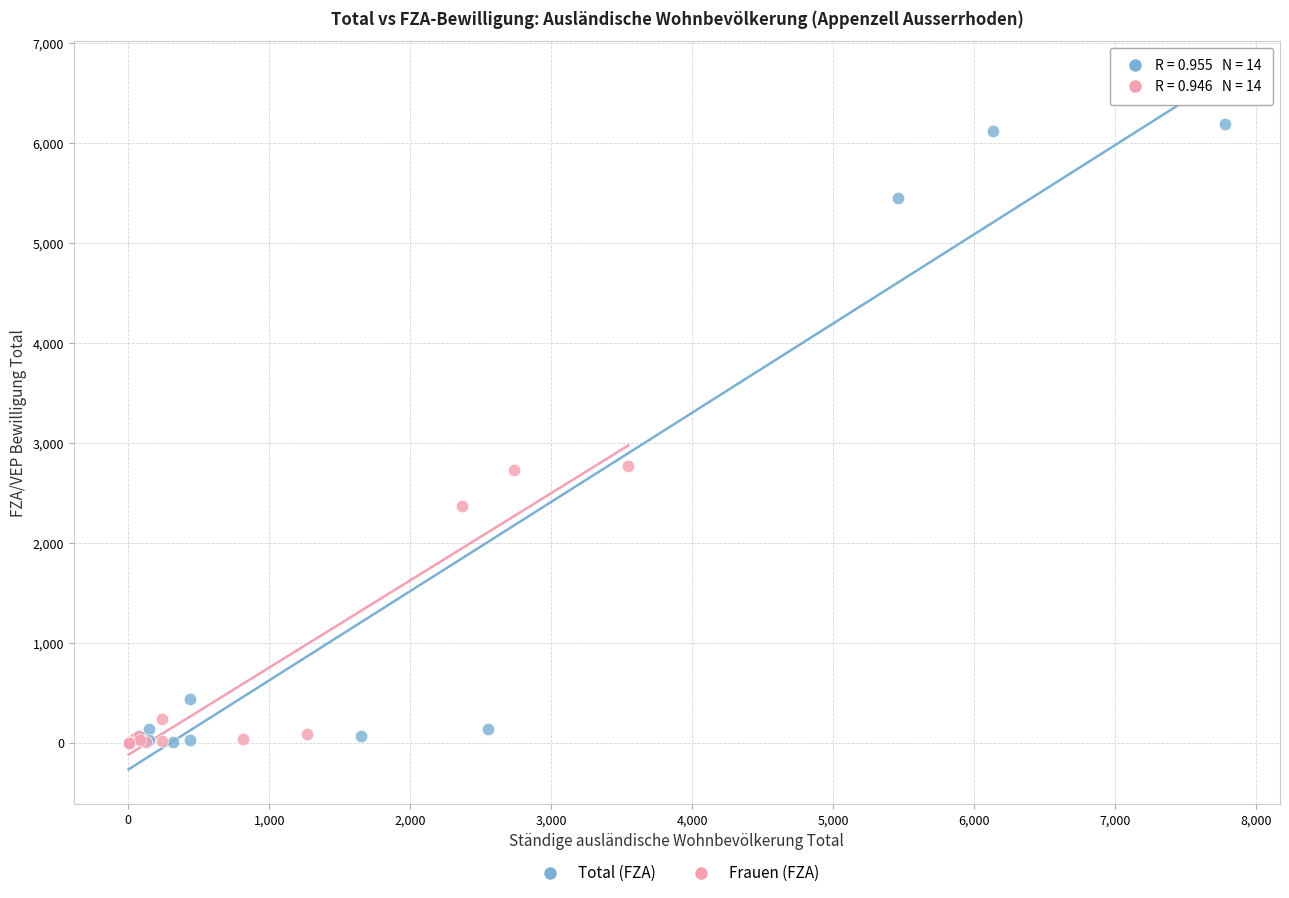

Which series has the largest Y range (max minus min)?

Total (FZA)